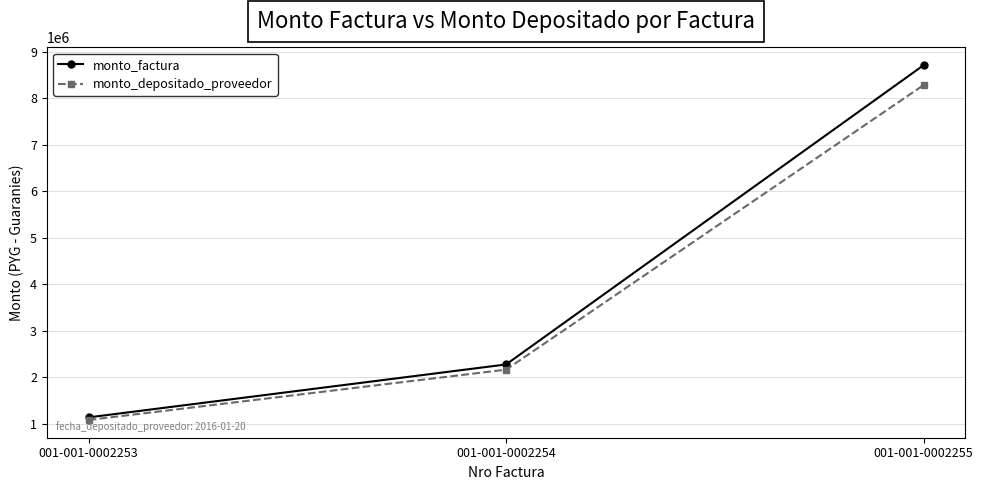

Which series has the largest total across all categories?

monto_factura